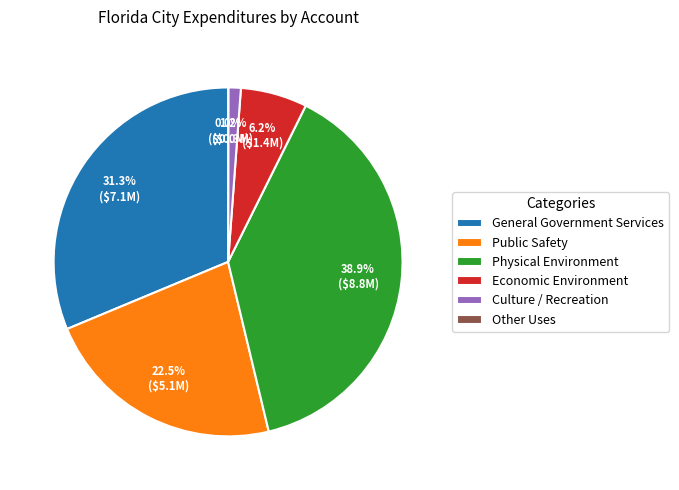

What percentage is the Economic Environment slice, to the nearest percent?

6%